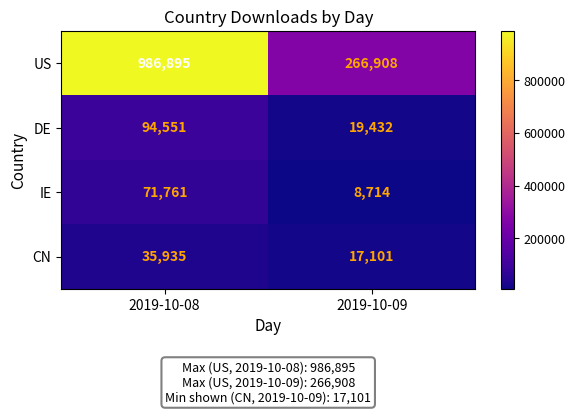

What is the minimum value shown in the chart?

8714